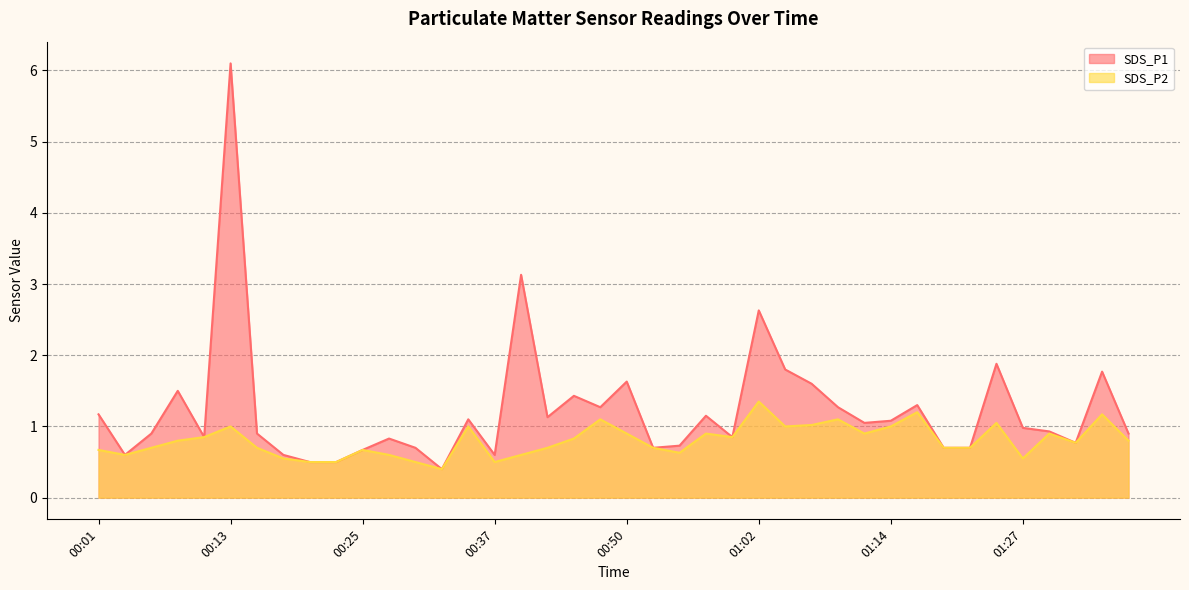

Is the value of SDS_P2 at 00:11 greater than the value of SDS_P1 at 00:37?

Yes